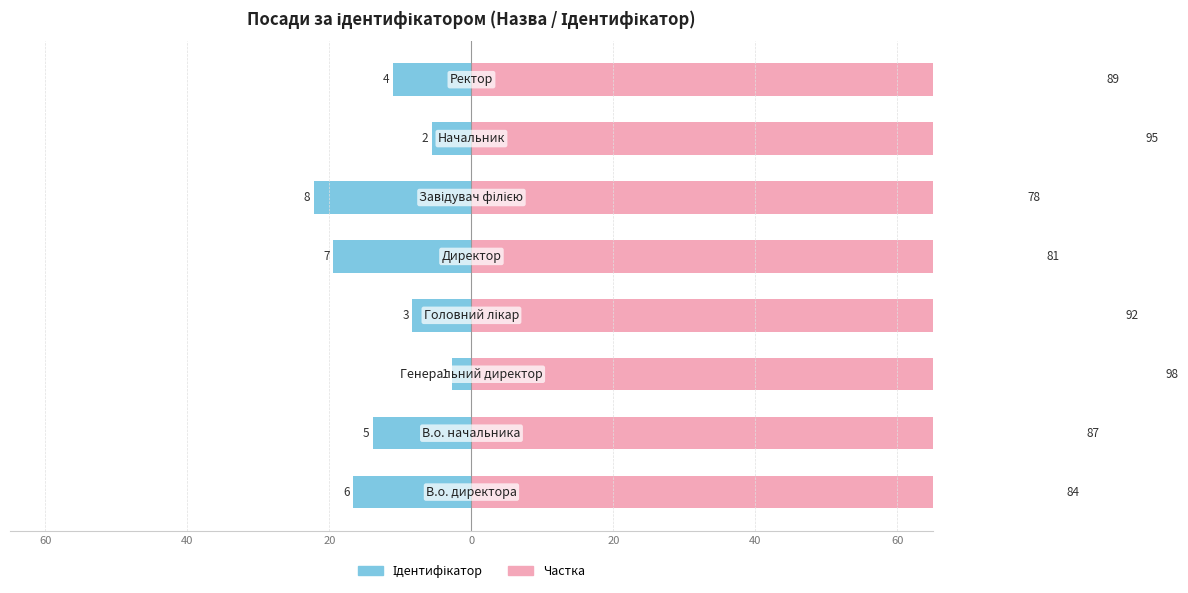

The value of Ідентифікатор (Male analogue) at 60 is -1.7. True or false?

False